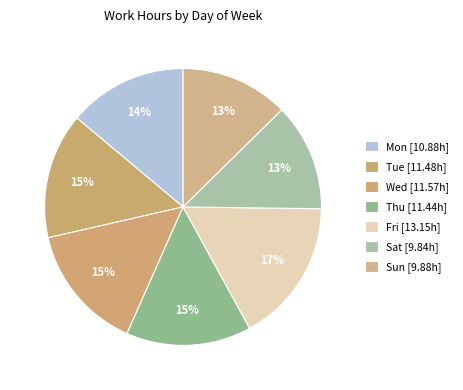

To the nearest percent, what is the combined percentage of Wed and Fri?

32%